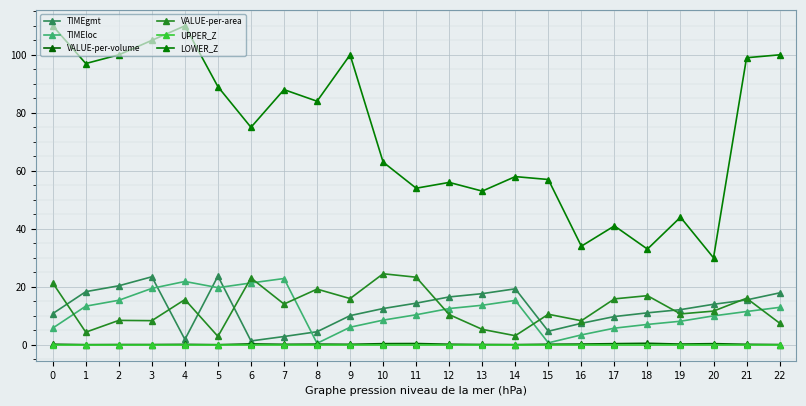

What is the sum of the VALUE-per-volume values at 14 and 9?

0.2